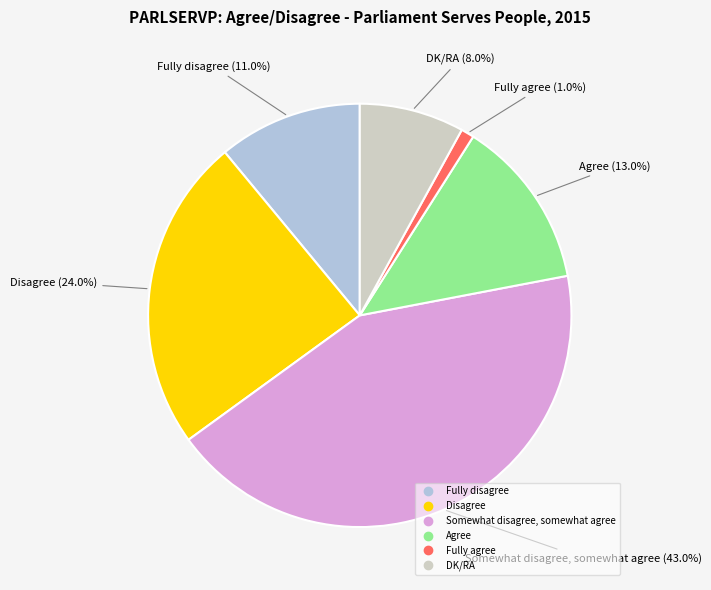

To the nearest percent, what is the combined percentage of Disagree and Fully disagree?

35%